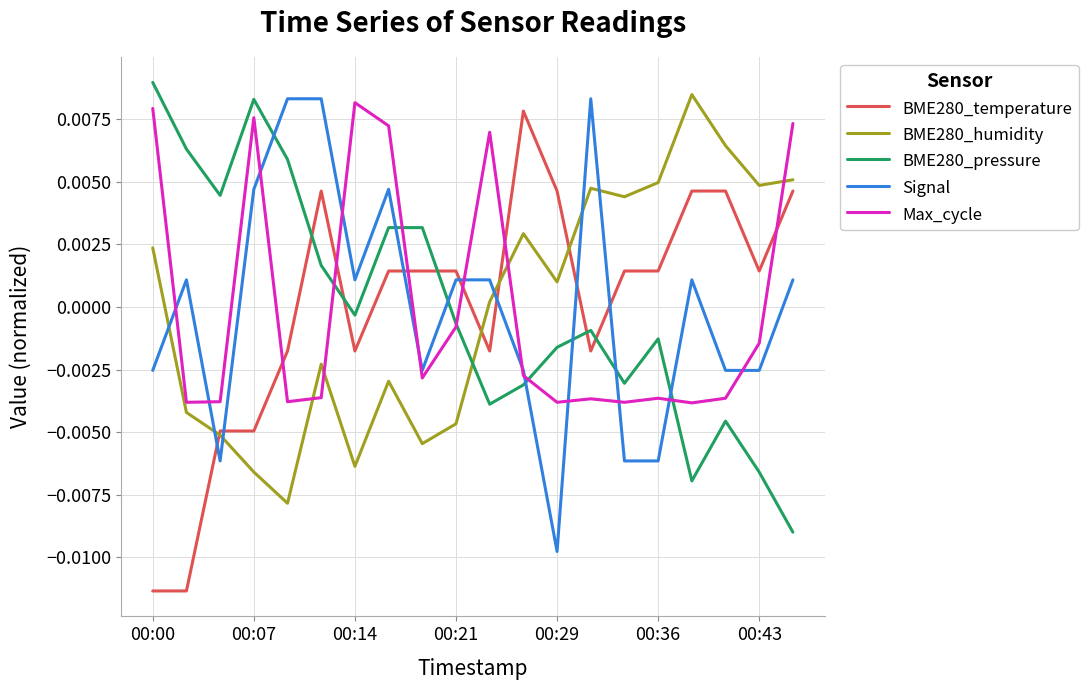

How many times do Max_cycle and BME280_temperature cross each other?

6